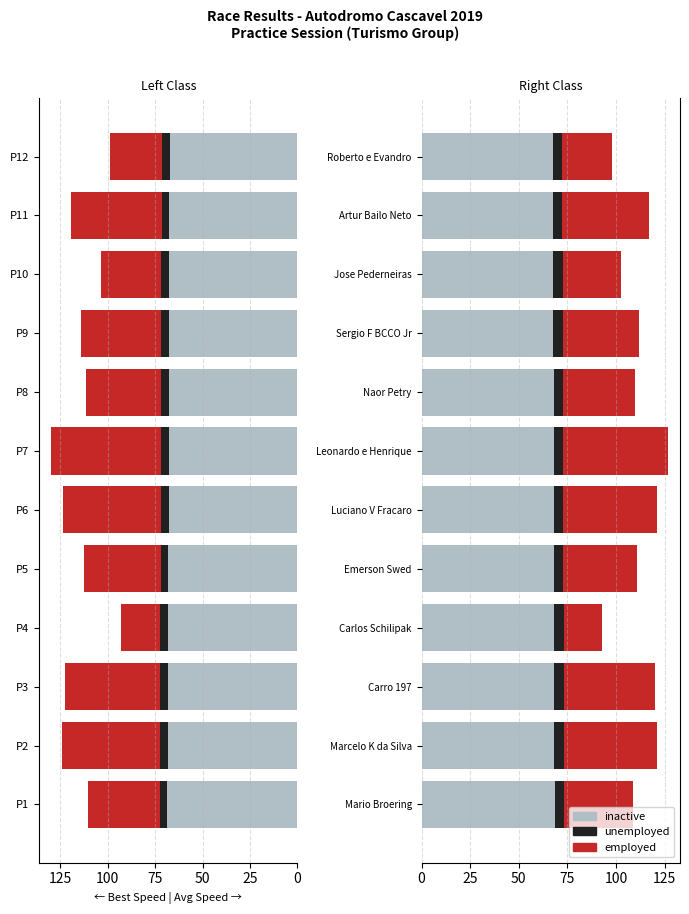

Reading left to right, extract all data points from this chart.

inactive: 68.5	68.3	68.3	68.3	67.9	67.9	67.9	67.8	67.8	67.7	67.4	67.4
unemployed: 4.8	4.8	4.8	4.8	4.9	4.9	4.9	4.9	4.9	4.9	4.9	4.9
employed: 35.2	48.0	46.8	19.4	37.9	48.0	53.8	37.0	39.1	29.8	44.7	25.6